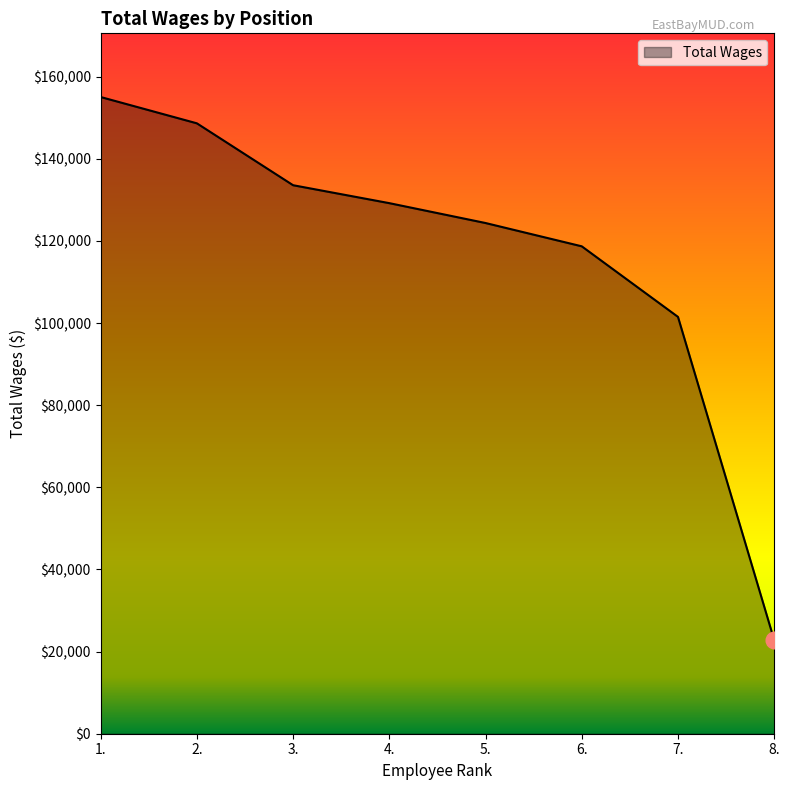

Reading left to right, extract all data points from this chart.

155060	148654	133580	129212	124373	118701	101515	22797